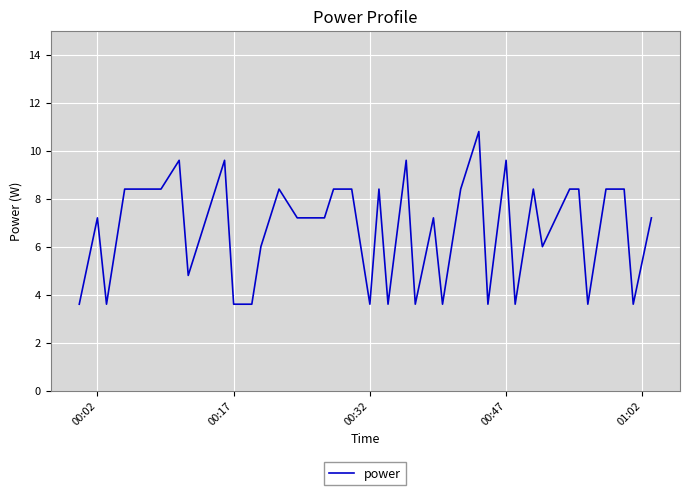

What is the difference between the maximum and minimum values?

7.2